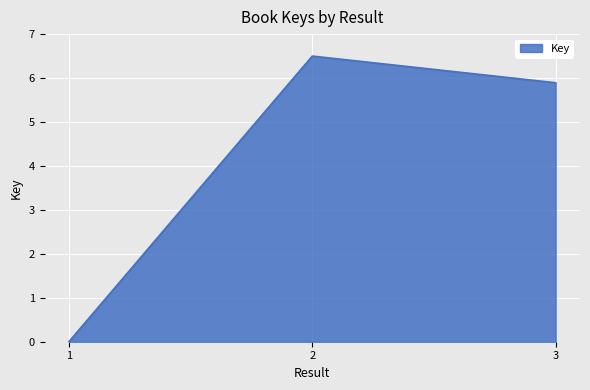

The chart shows a value of 6.5 at 2. True or false?

True